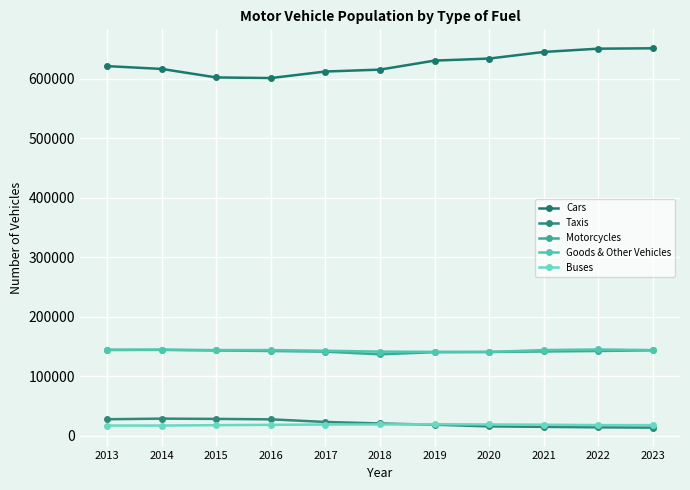

True or false: Cars and Motorcycles cross at least once.

False